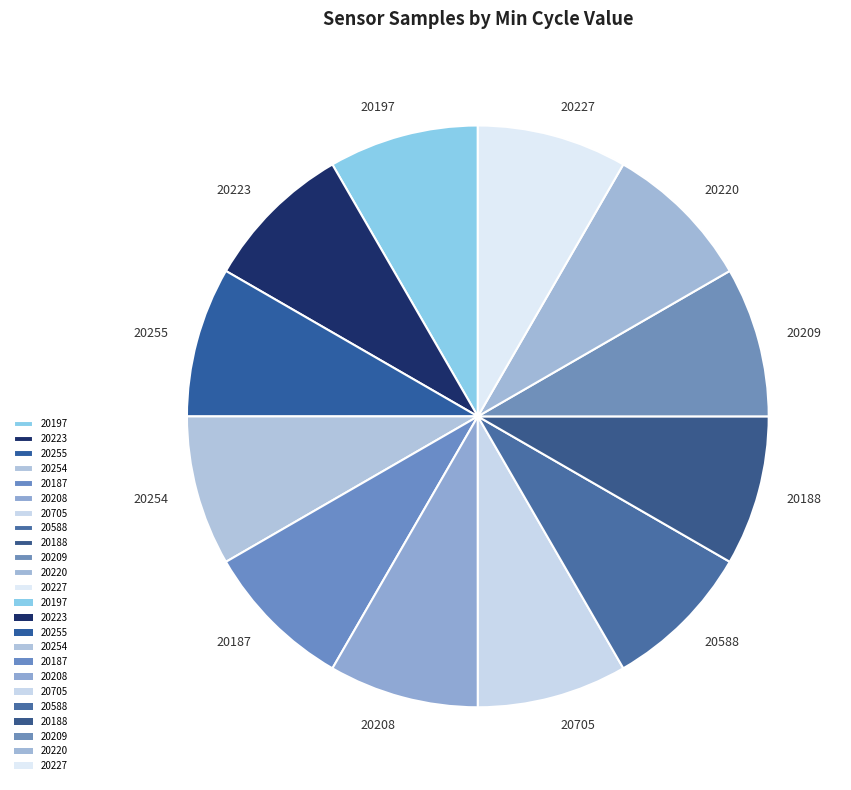

Is 20187 the majority of the pie?

No